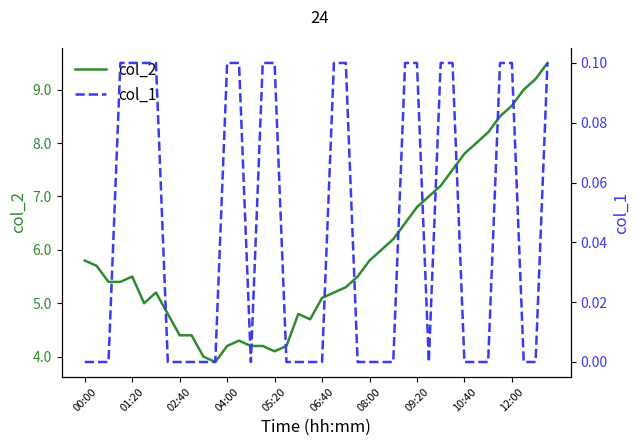

Count the number of data series in this chart.

2